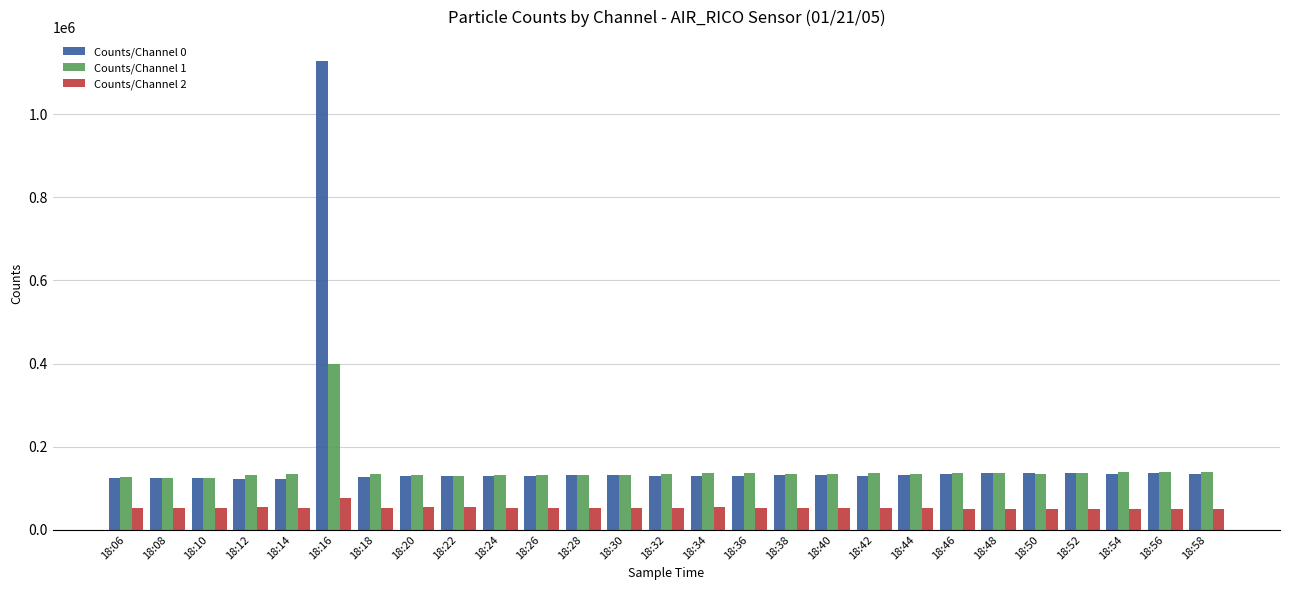

Is it true that Counts/Channel 2 equals 54301 at 18:22?

True